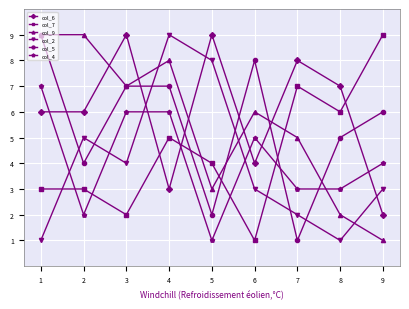

Count the number of categories in the chart.

9